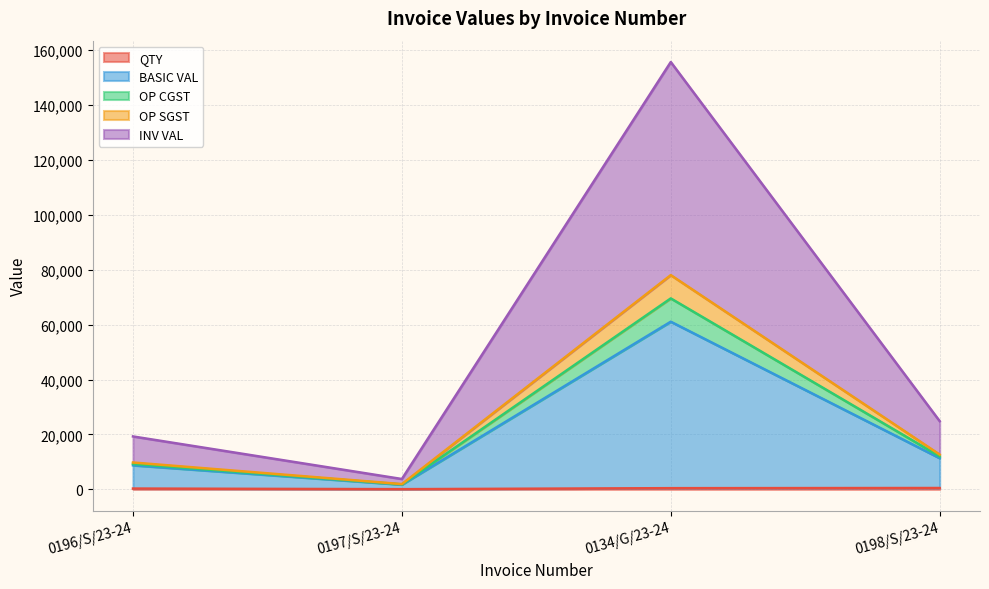

What position from the right is 0134/G/23-24?

2